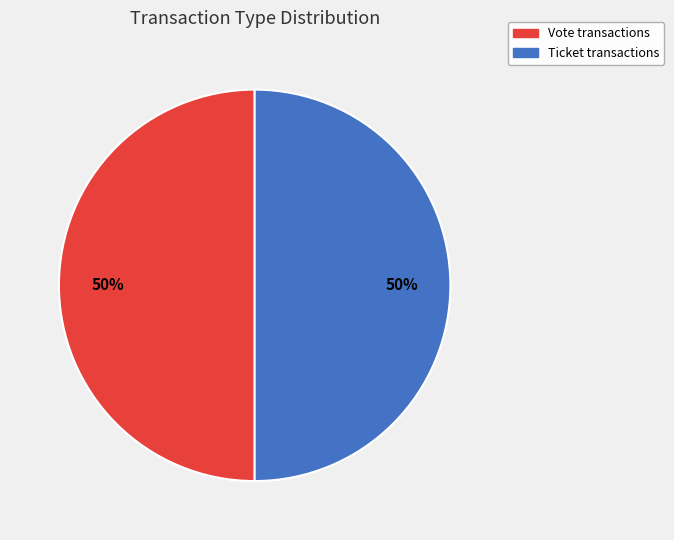

Combined, do Vote transactions and Ticket transactions account for over 50%?

Yes